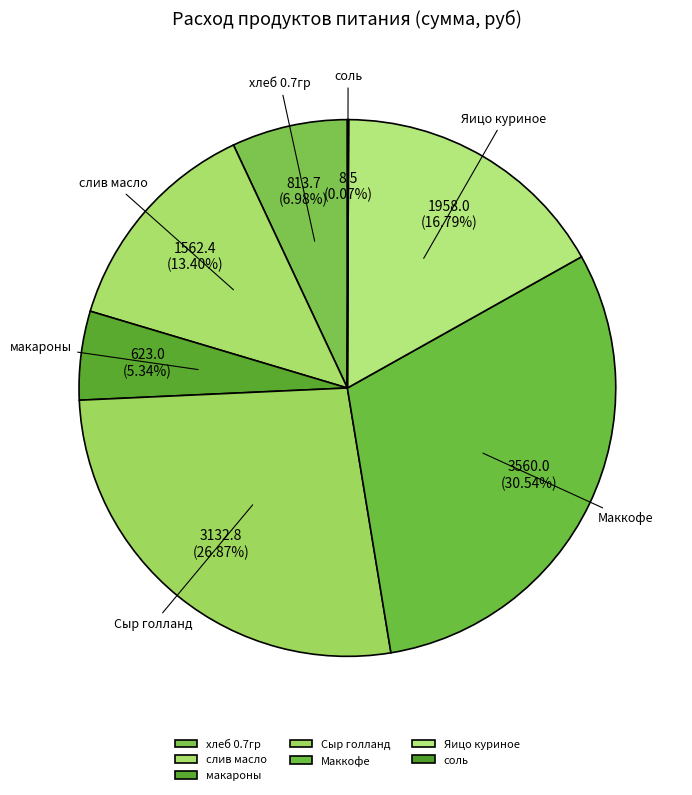

To the nearest percent, what percentage of the pie is слив масло?

13%